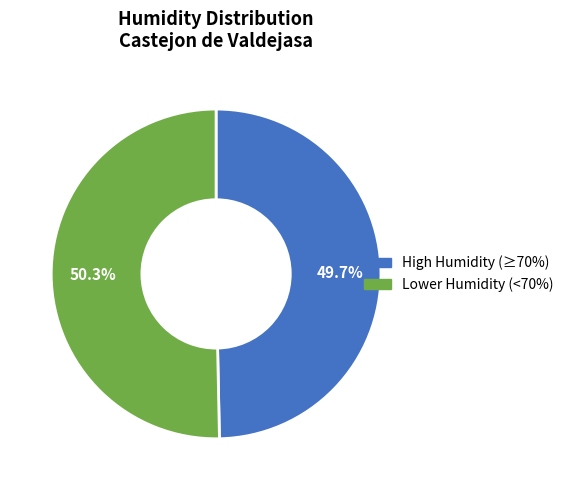

Is there a majority slice in this chart?

Yes